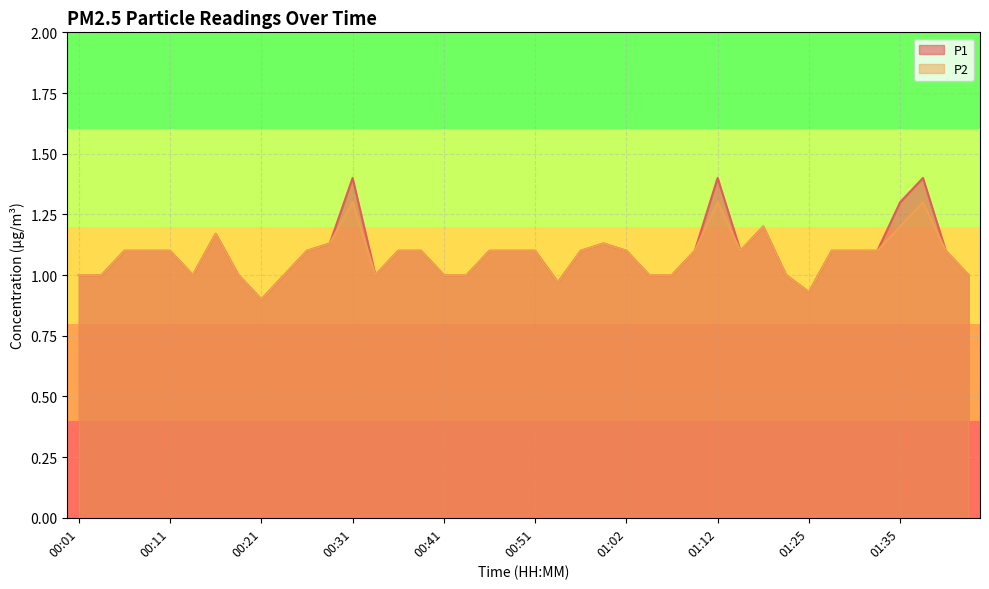

Read the P2 value at 00:04.

1.0